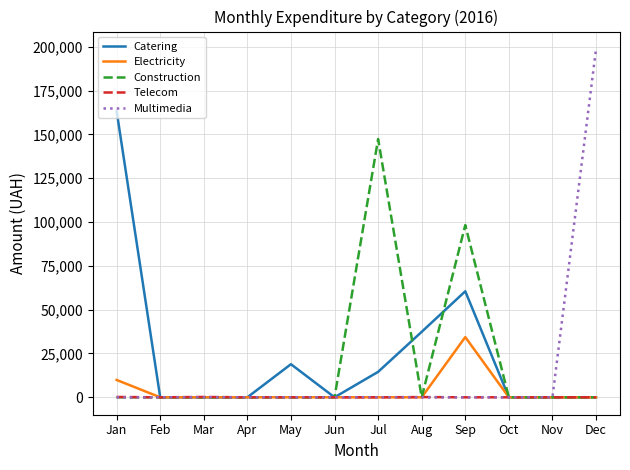

What is the total value across all series at Dec?

198772.7